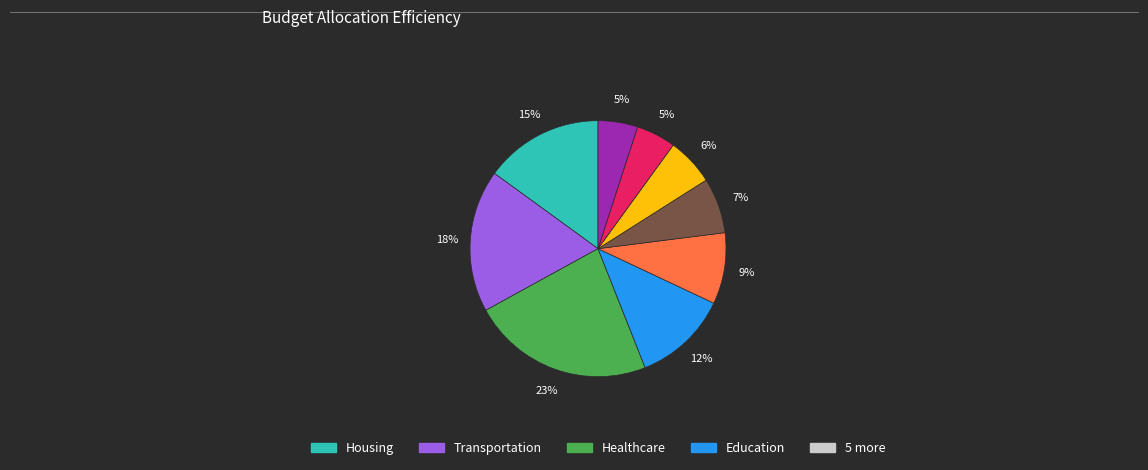

Does any single category account for the majority?

No